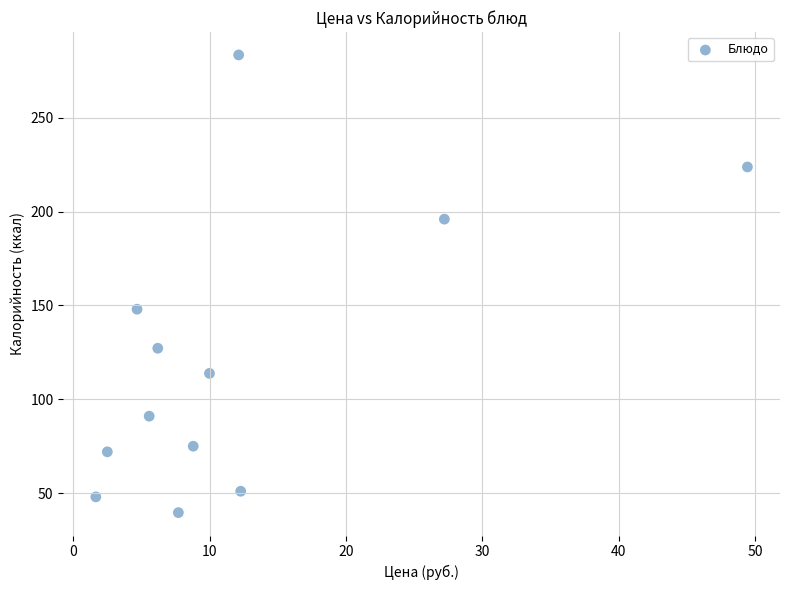

What Y value in the scatter plot is closest to 161?

148.0